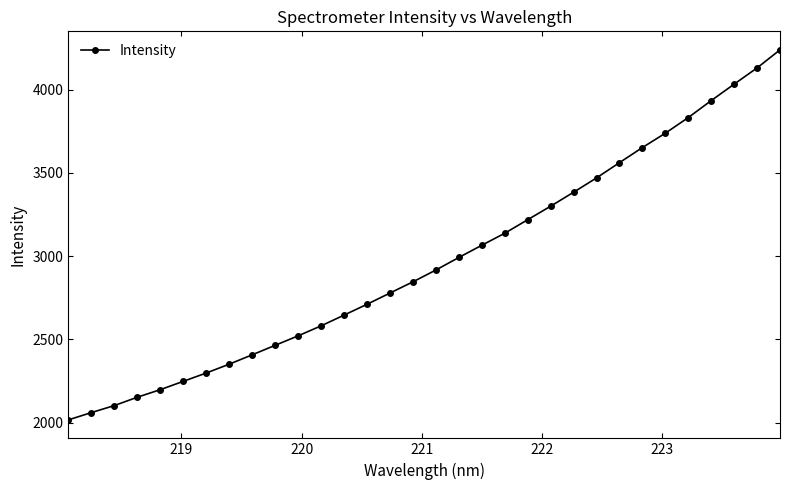

What is the value of the 10th point from the left?

2464.0